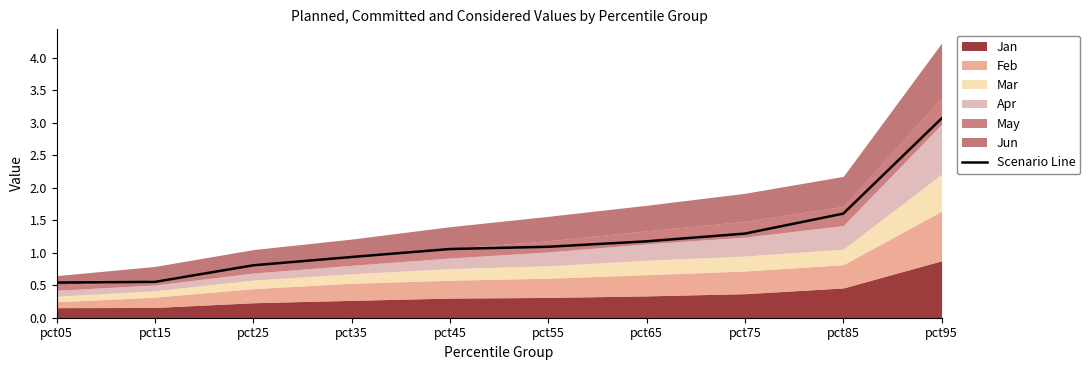

Between pct75 and pct55, which is larger?

pct75